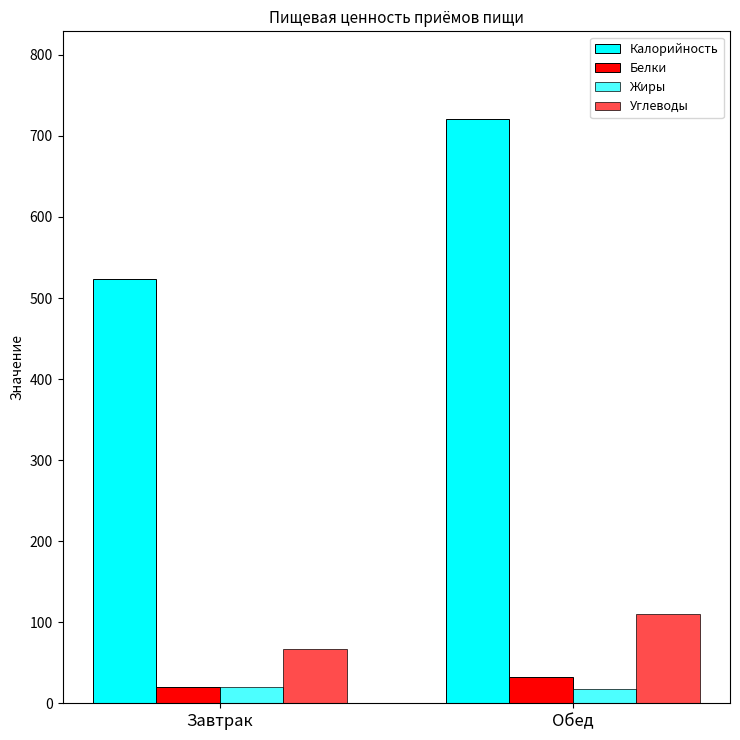

What is the value of the Калорийность bar at the 2nd from the left?

720.9